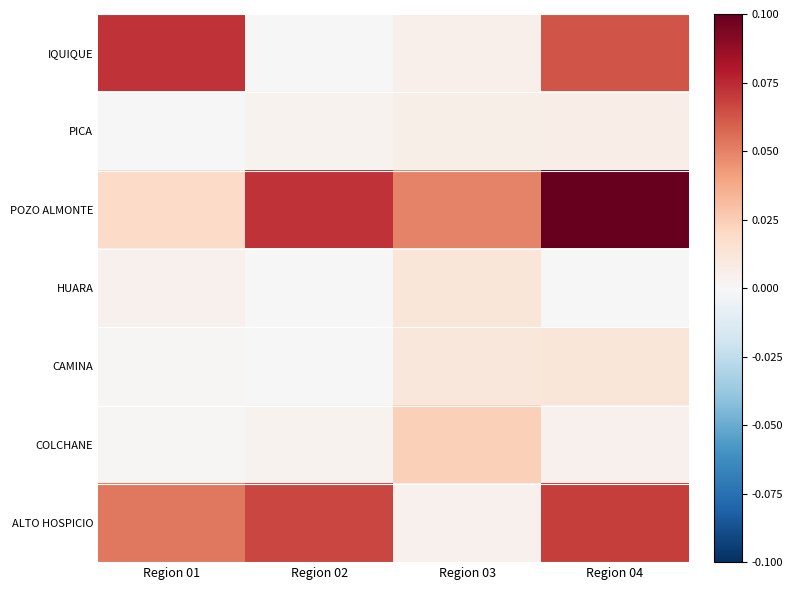

Count the number of categories in the chart.

4